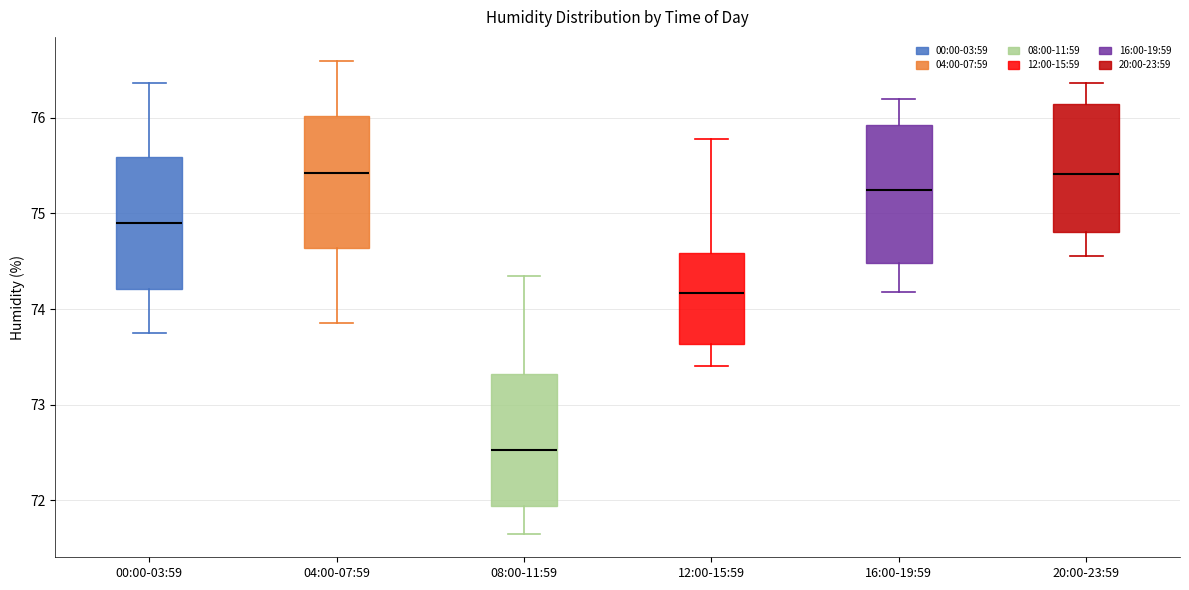

Where is the lower edge of the box for 08:00-11:59 on the y-axis? The values are not printed on the chart, so give them approximately, as read against the axis.

71.9